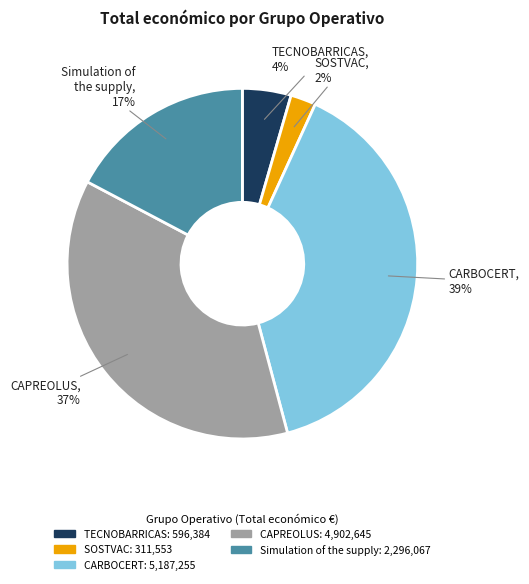

What is the largest slice in the pie chart?

CARBOCERT